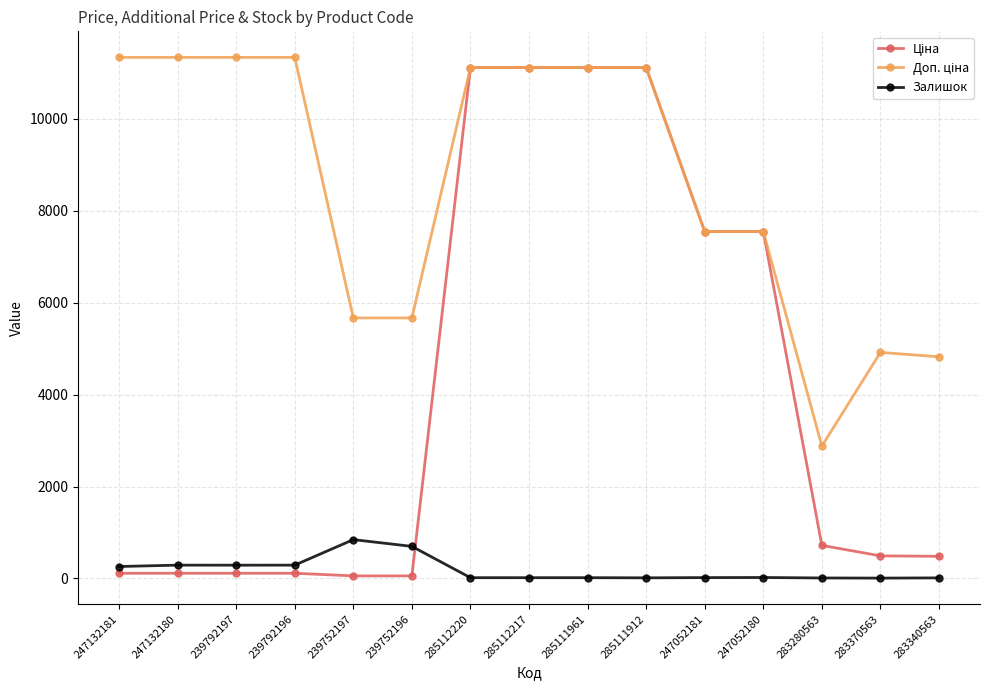

At how many categories does at least one series exceed 7724?

8